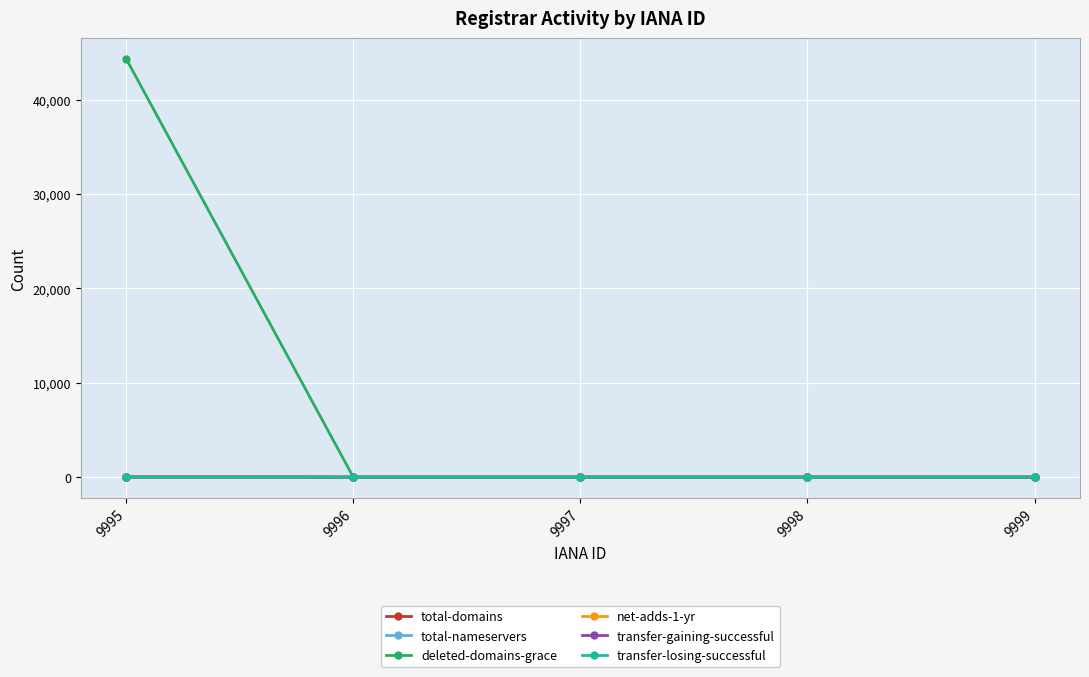

Which series has the largest total across all categories?

deleted-domains-grace